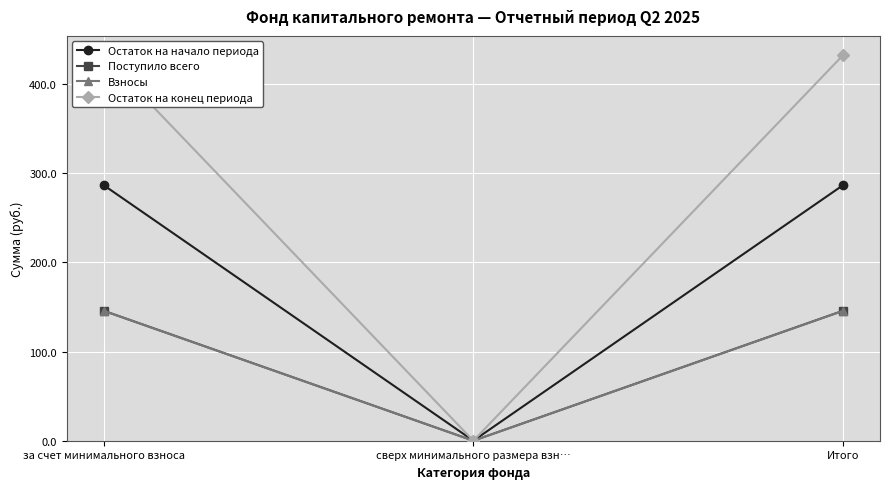

What is the total value across all series at за счет минимального взноса?

1010.5